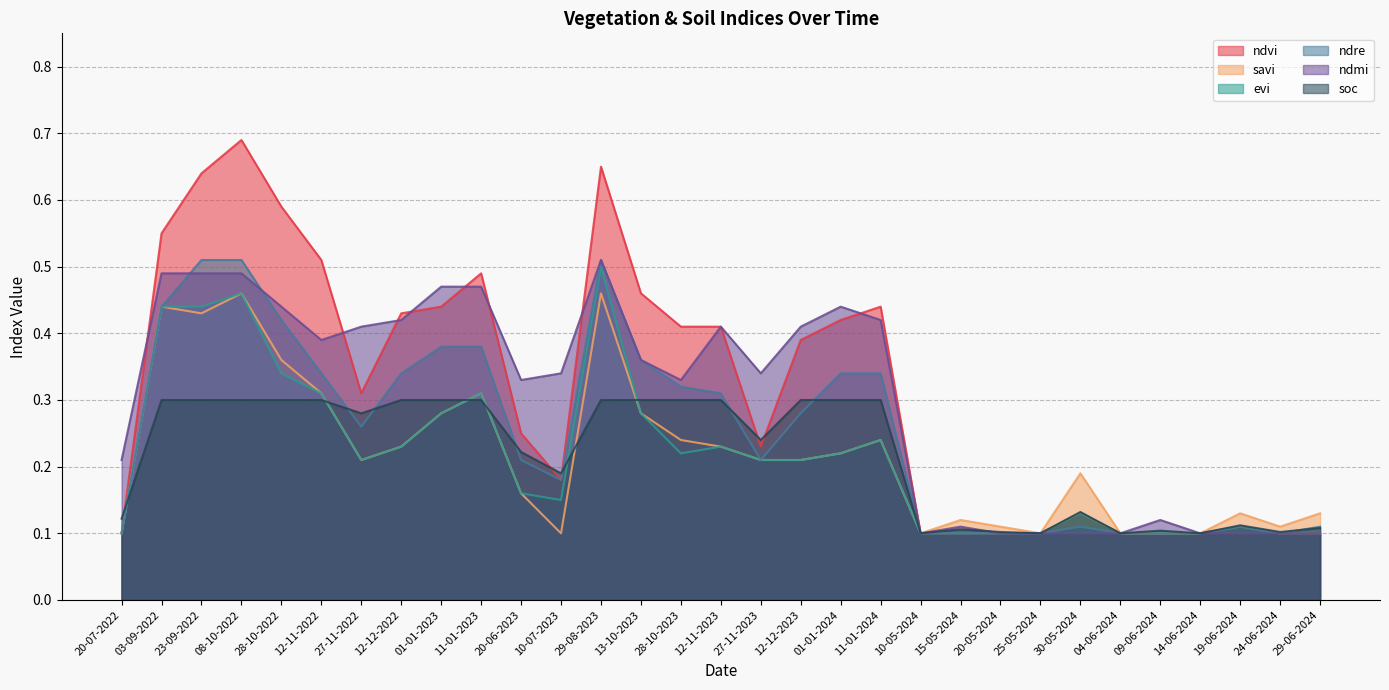

Reading left to right, list all the values displayed in this chart.

ndvi: 0.1	0.6	0.6	0.7	0.6	0.5	0.3	0.4	0.4	0.5	0.2	0.2	0.7	0.5	0.4	0.4	0.2	0.4	0.4	0.4	0.1	0.1	0.1	0.1	0.1	0.1	0.1	0.1	0.1	0.1	0.1
savi: 0.1	0.4	0.4	0.5	0.4	0.3	0.2	0.2	0.3	0.3	0.2	0.1	0.5	0.3	0.2	0.2	0.2	0.2	0.2	0.2	0.1	0.1	0.1	0.1	0.2	0.1	0.1	0.1	0.1	0.1	0.1
evi: 0.1	0.4	0.4	0.5	0.3	0.3	0.2	0.2	0.3	0.3	0.2	0.1	0.5	0.3	0.2	0.2	0.2	0.2	0.2	0.2	0.1	0.1	0.1	0.1	0.1	0.1	0.1	0.1	0.1	0.1	0.1
ndre: 0.1	0.4	0.5	0.5	0.4	0.3	0.3	0.3	0.4	0.4	0.2	0.2	0.5	0.4	0.3	0.3	0.2	0.3	0.3	0.3	0.1	0.1	0.1	0.1	0.1	0.1	0.1	0.1	0.1	0.1	0.1
ndmi: 0.2	0.5	0.5	0.5	0.4	0.4	0.4	0.4	0.5	0.5	0.3	0.3	0.5	0.4	0.3	0.4	0.3	0.4	0.4	0.4	0.1	0.1	0.1	0.1	0.1	0.1	0.1	0.1	0.1	0.1	0.1
soc: 0.1	0.3	0.3	0.3	0.3	0.3	0.3	0.3	0.3	0.3	0.2	0.2	0.3	0.3	0.3	0.3	0.2	0.3	0.3	0.3	0.1	0.1	0.1	0.1	0.1	0.1	0.1	0.1	0.1	0.1	0.1